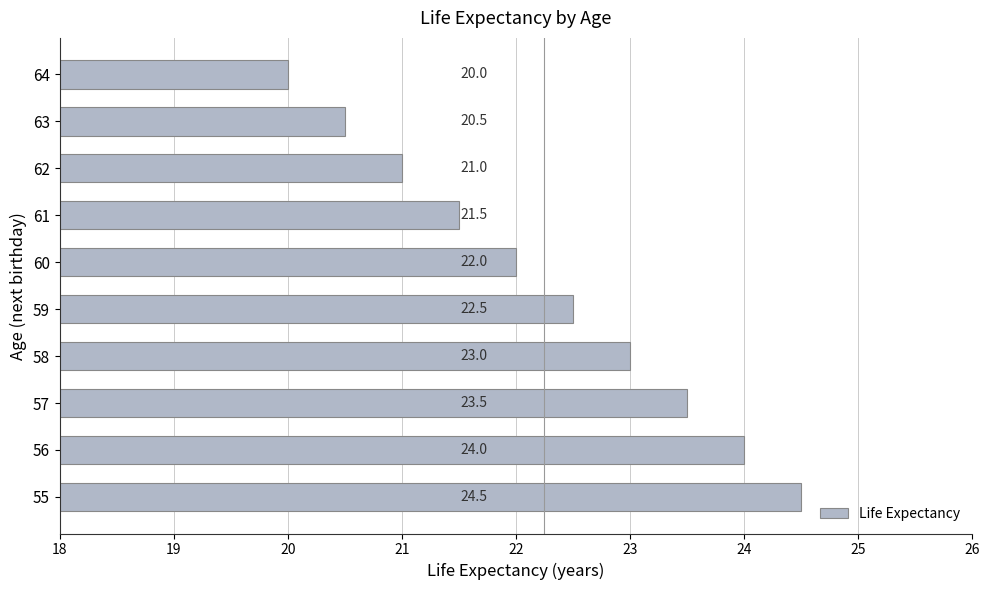

What is the sum of all values?

222.5